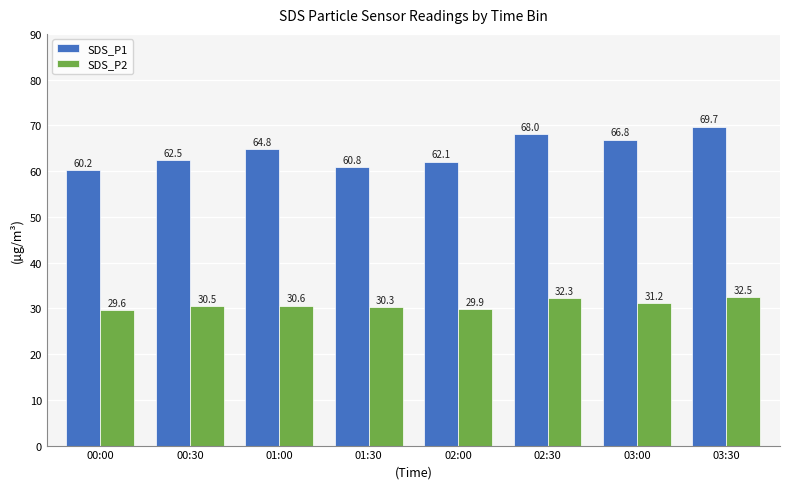

What is the average value of the SDS_P2 series?

30.9